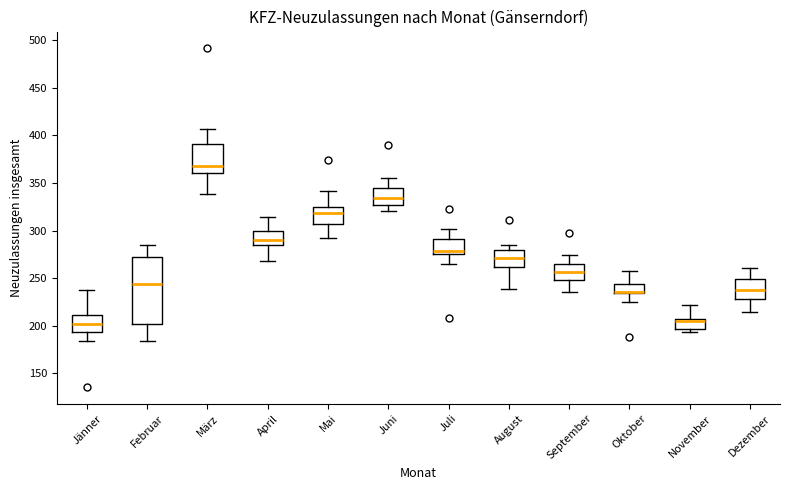

Reading left to right, transcribe this box plot: for each box, give where its median line is, the range the box spans, and where its two whiskers end, as read against the y-axis. The values are not printed on the chart, so give them approximately, as read against the axis.

Jänner: median 200, box 195 to 210, whiskers 185 to 240
Februar: median 245, box 200 to 270, whiskers 185 to 285
März: median 370, box 360 to 390, whiskers 340 to 405
April: median 290, box 285 to 300, whiskers 270 to 315
Mai: median 320, box 305 to 325, whiskers 290 to 340
Juni: median 335, box 325 to 345, whiskers 320 to 355
Juli: median 280, box 275 to 290, whiskers 265 to 300
August: median 270, box 260 to 280, whiskers 240 to 285
September: median 255, box 250 to 265, whiskers 235 to 275
Oktober: median 235 (just above the box's lower edge), box 235 to 245, whiskers 225 to 260
November: median 205 (just below the box's upper edge), box 195 to 205, whiskers 195 (just below the box's lower edge) to 220
Dezember: median 240, box 230 to 250, whiskers 215 to 260